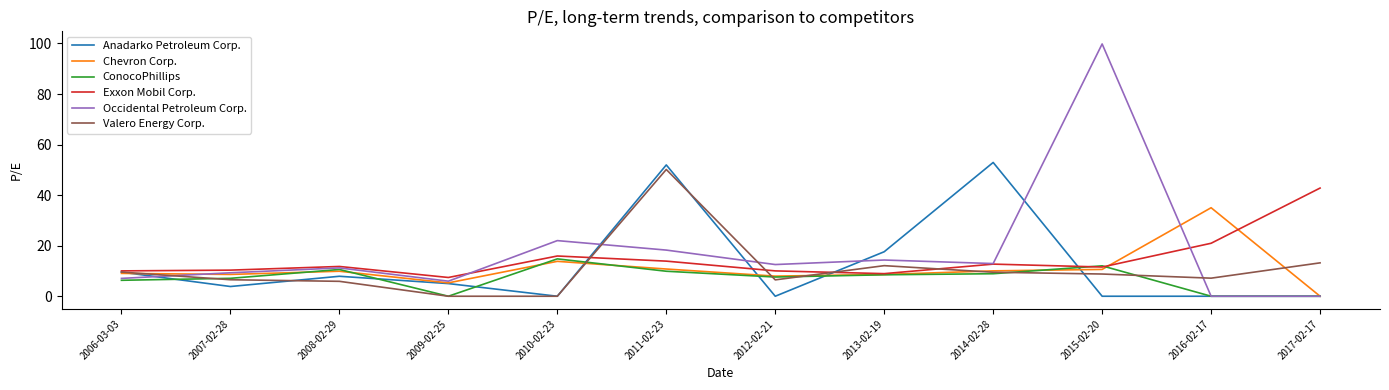

How many distinct data groups are displayed?

6